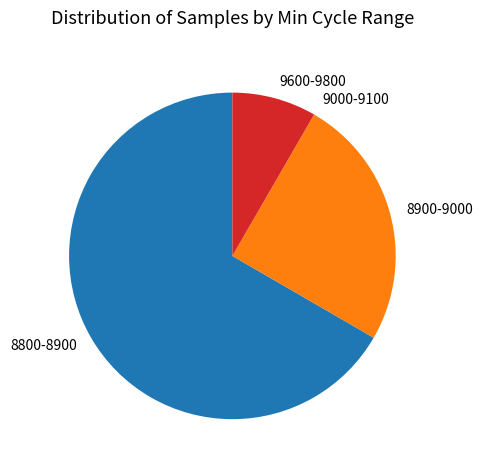

Between 9600-9800 and 8900-9000, which is larger?

8900-9000